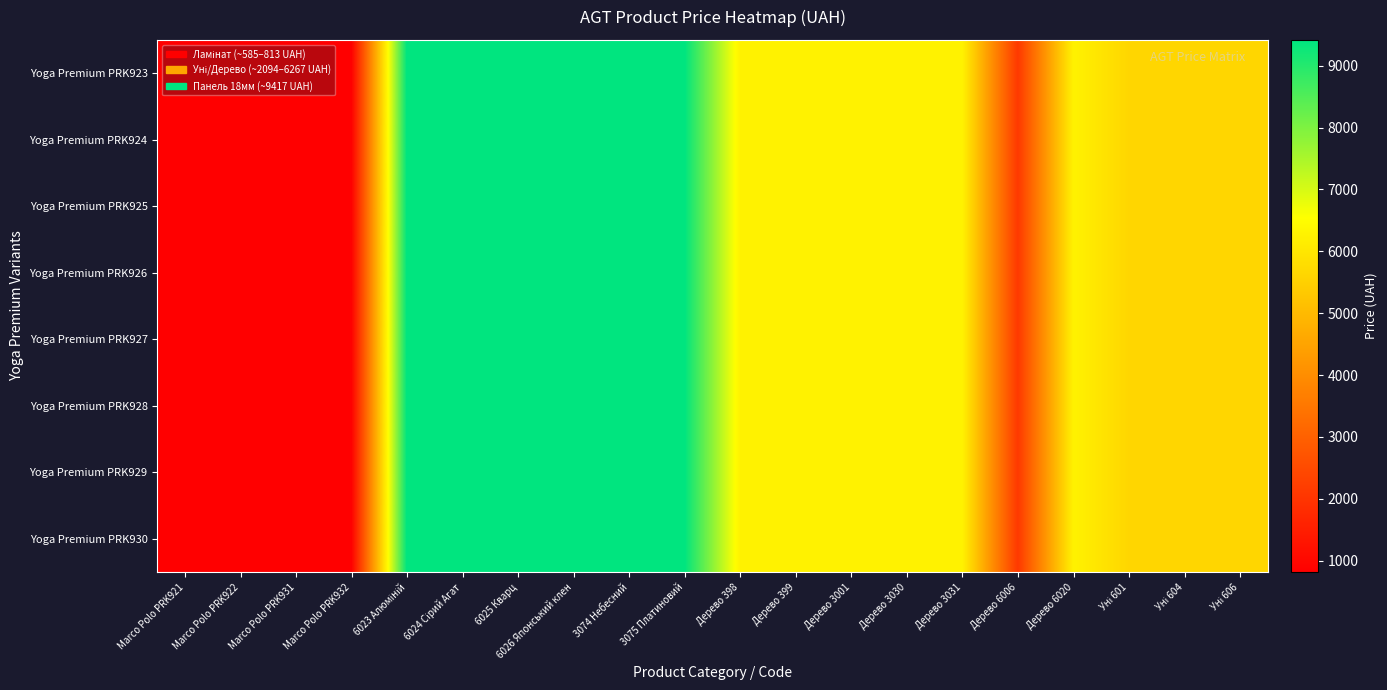

Which has a higher value, Дерево 6006 or 3074 Небесний?

3074 Небесний